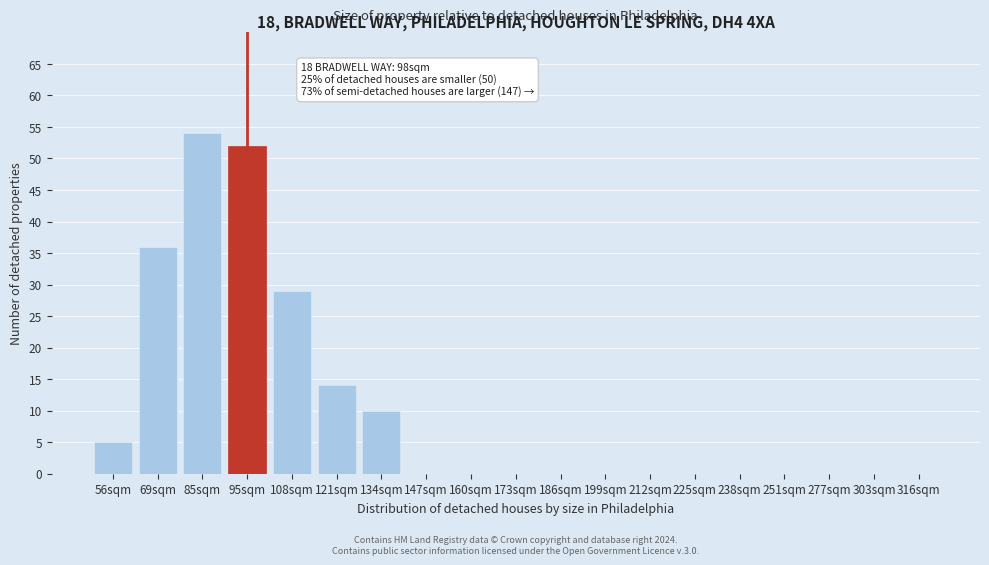

Reading right to left, list all the values displayed in this chart.

316sqm=0	303sqm=0	277sqm=0	251sqm=0	238sqm=0	225sqm=0	212sqm=0	199sqm=0	186sqm=0	173sqm=0	160sqm=0	147sqm=0	134sqm=10	121sqm=14	108sqm=29	95sqm=52	85sqm=54	69sqm=36	56sqm=5